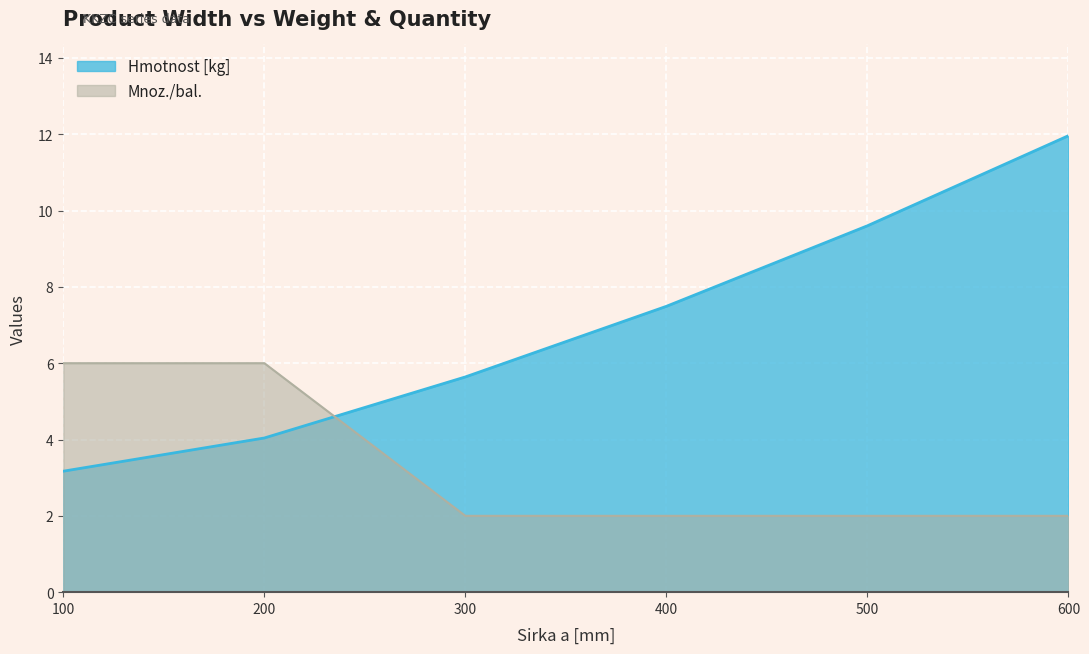

At which label is Hmotnost [kg] closest to 7?

400